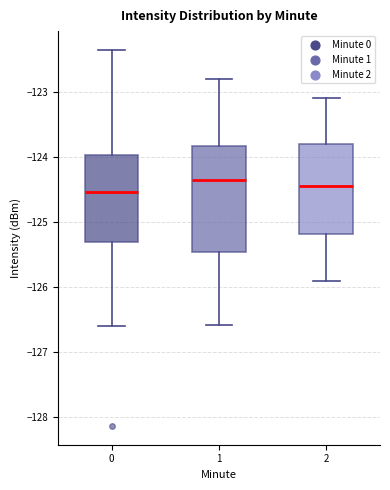

Which box is the tallest, from its lower edge to its upper edge?

1